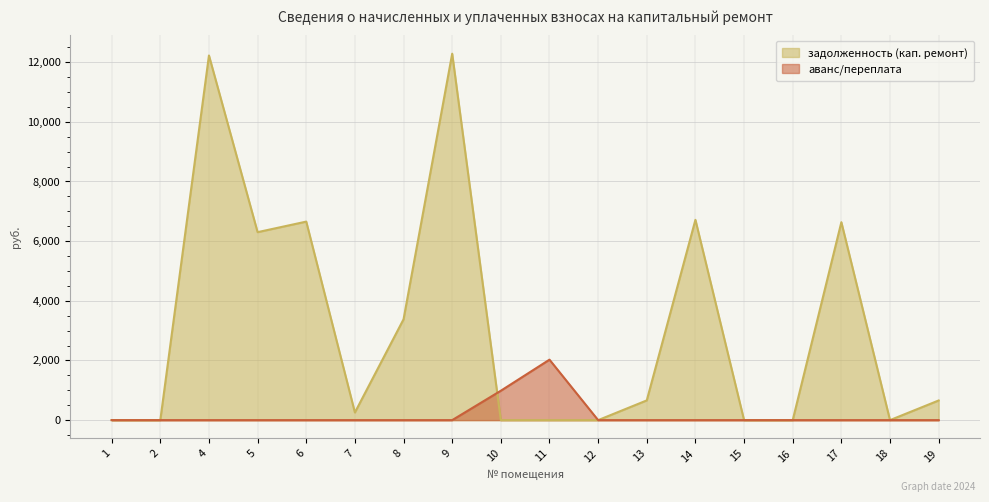

What is the difference between the maximum and minimum values?

12283.2